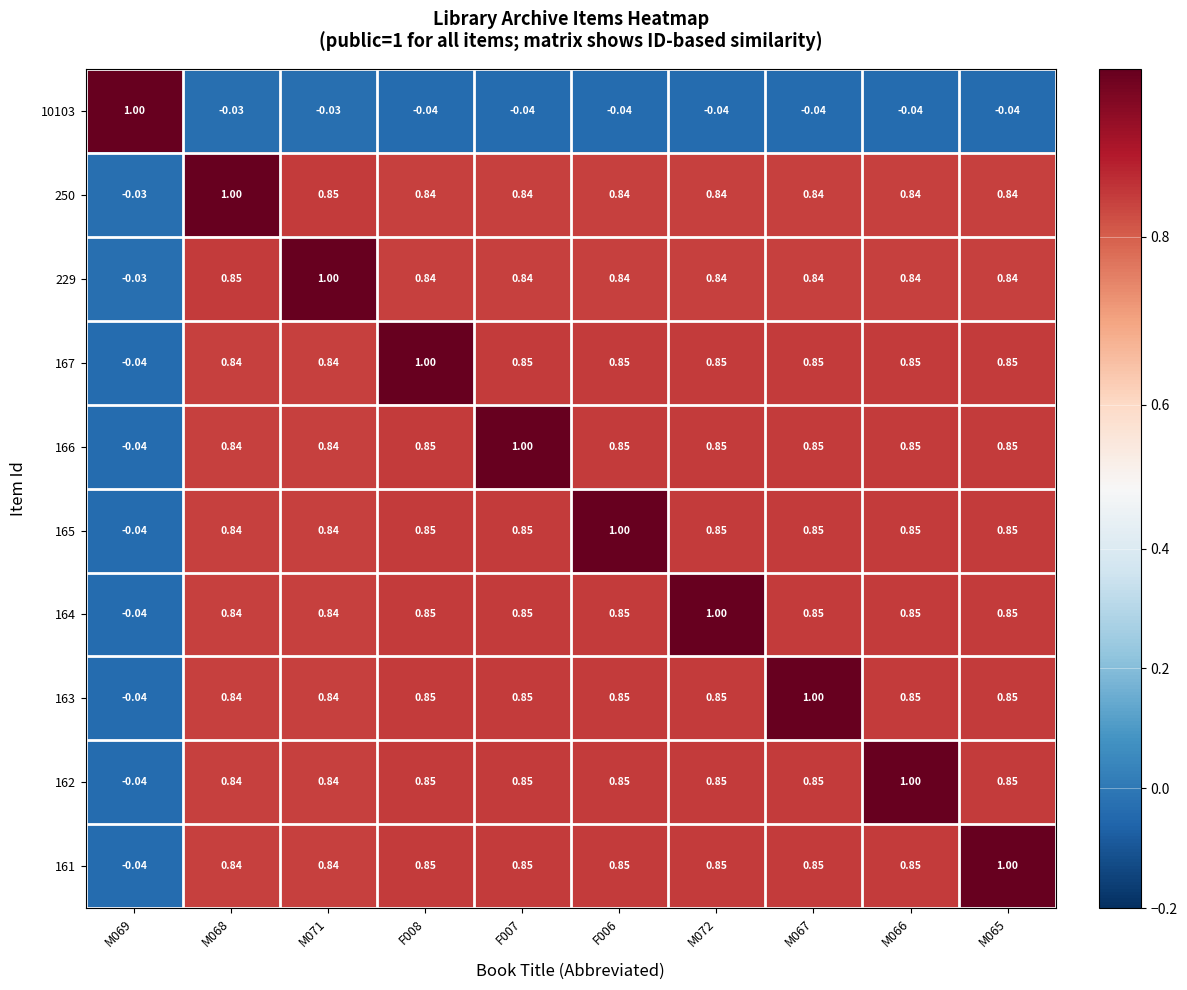

Is the value of 250 at F008 greater than the value of 162 at M067?

No